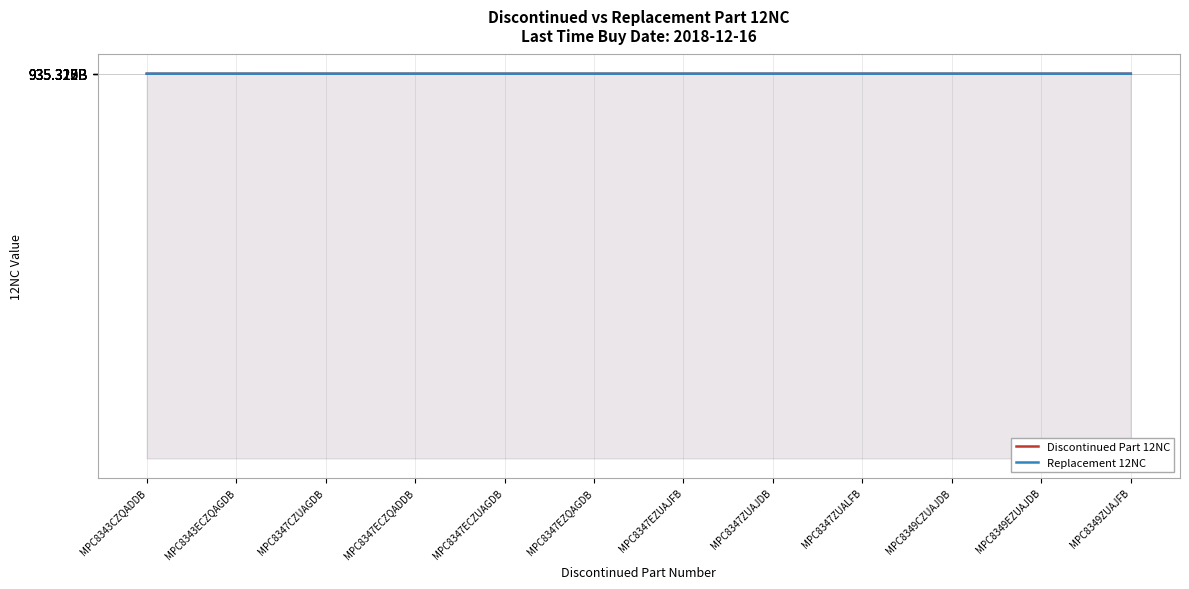

How many intersections are there between Replacement 12NC and Discontinued Part 12NC?

10